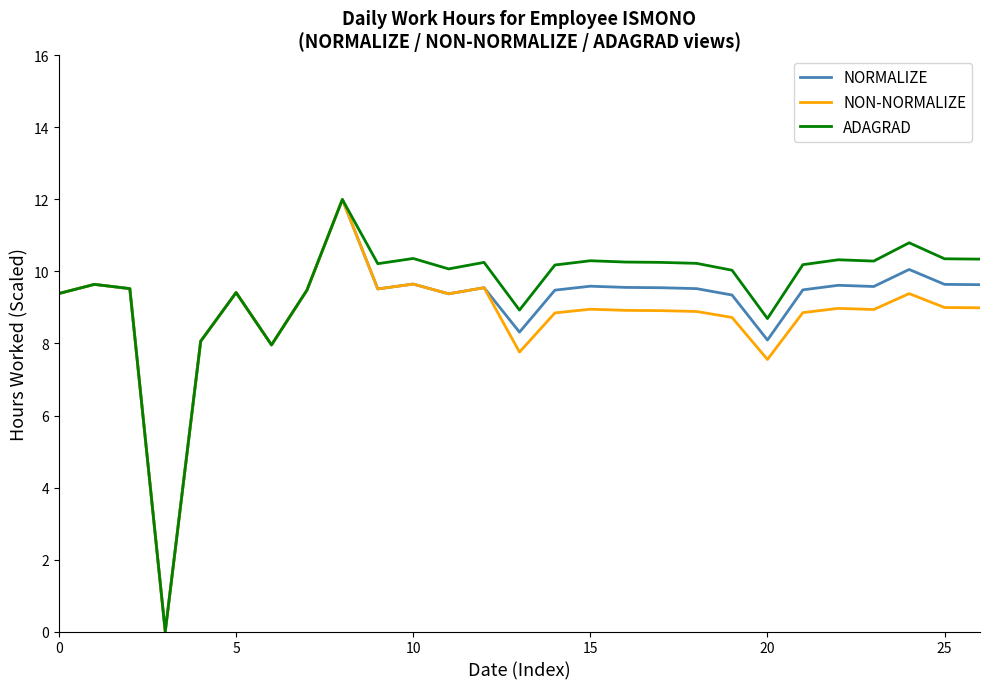

Which series has the largest range (max minus min)?

NON-NORMALIZE